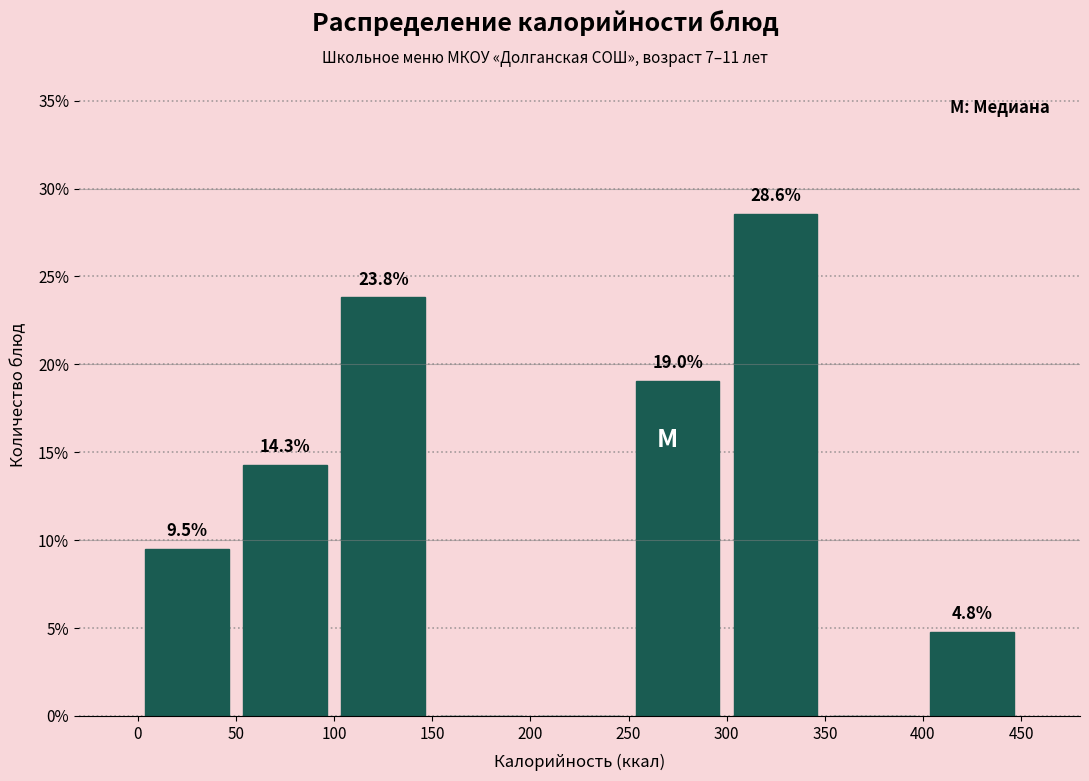

Which range on the x-axis has the tallest bar?

300 to 350